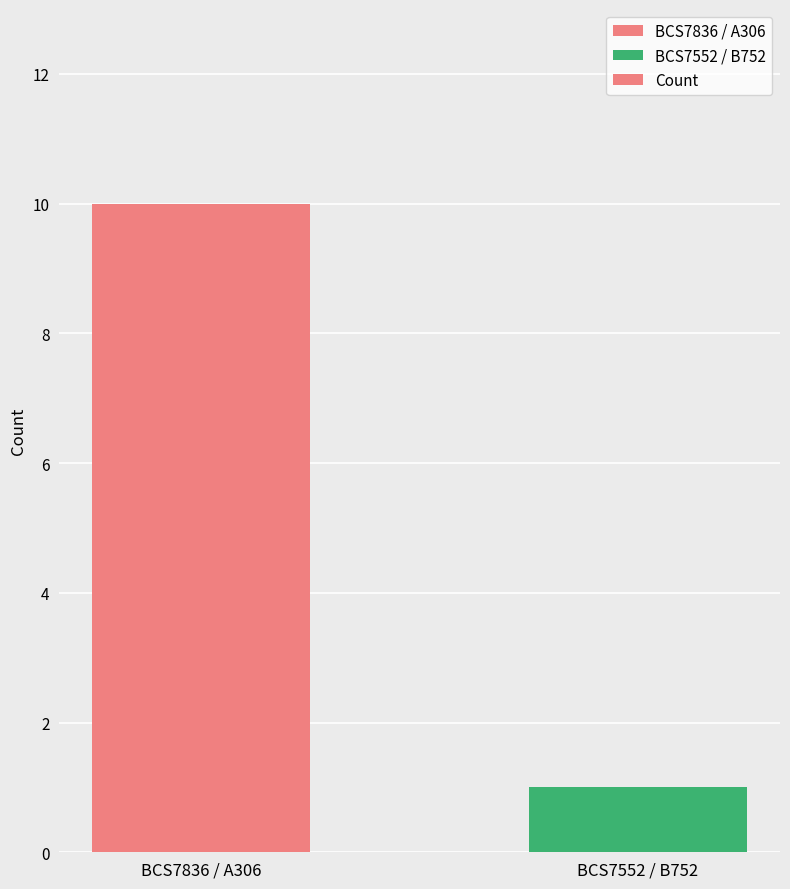

What is the label of the 2nd bar from the right?

BCS7836 / A306